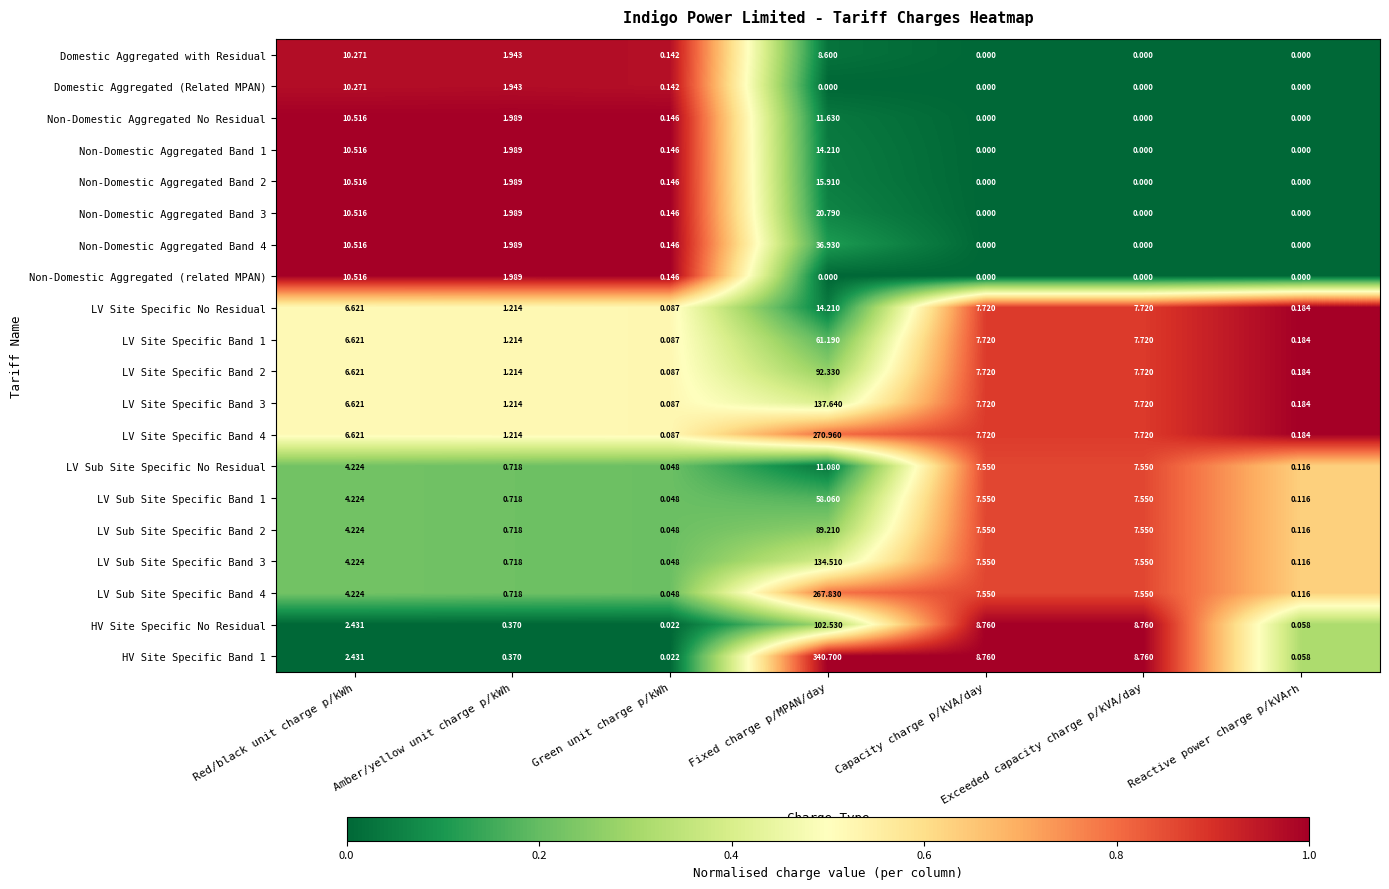

Which series has the largest total across all categories?

HV Site Specific Band 1